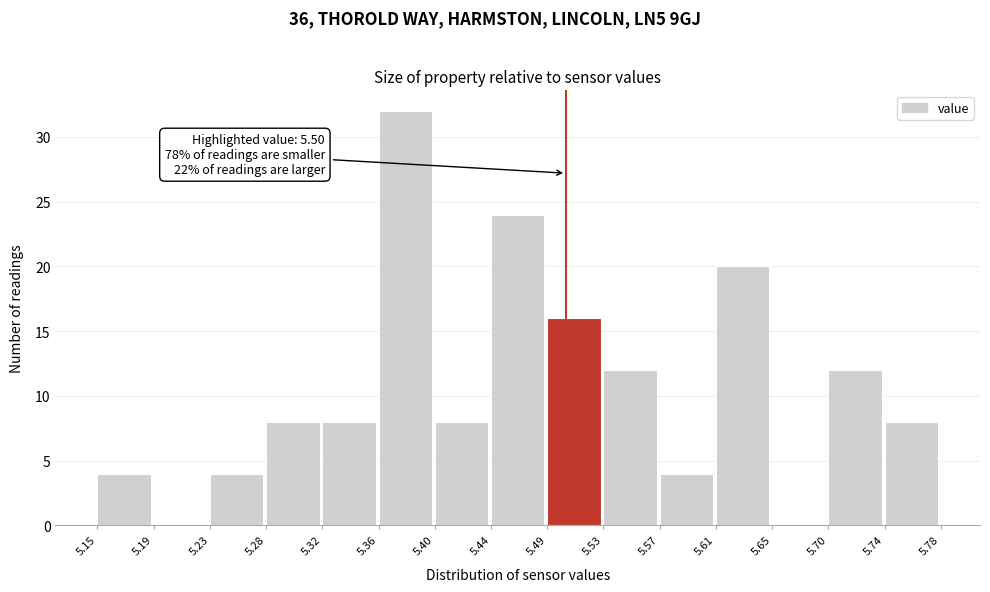

Which range on the x-axis has the tallest bar?

5.36 to 5.40